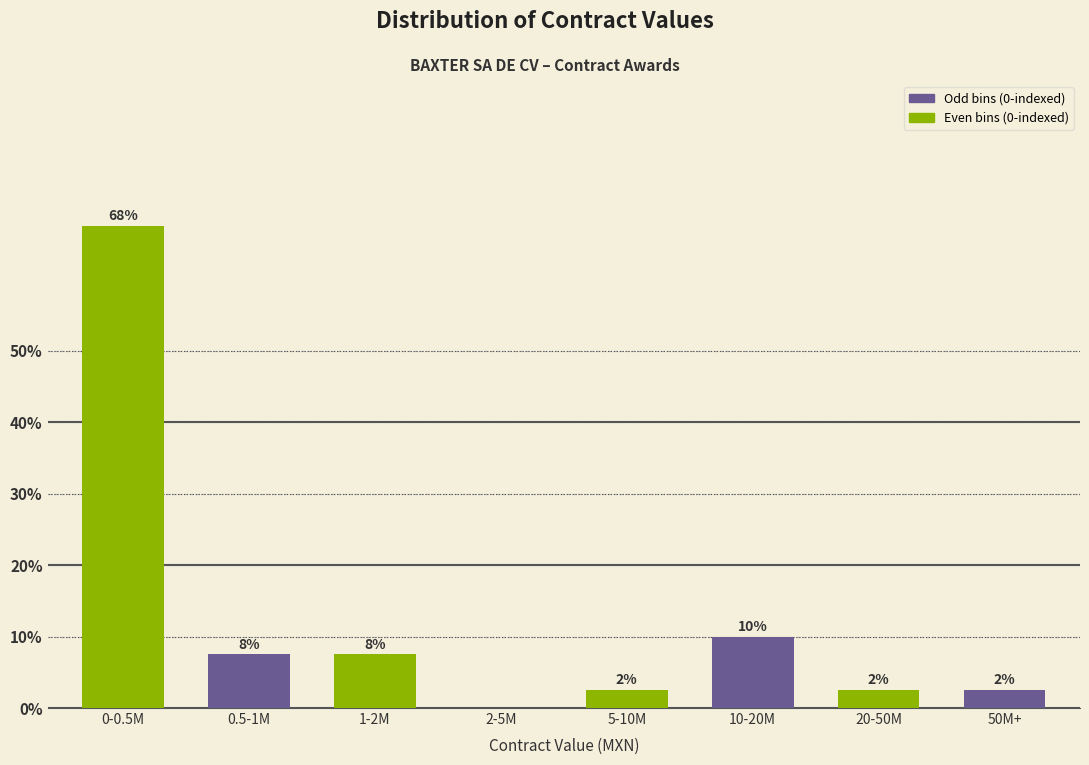

Are the bars grouped side by side (vs. stacked)?

Yes